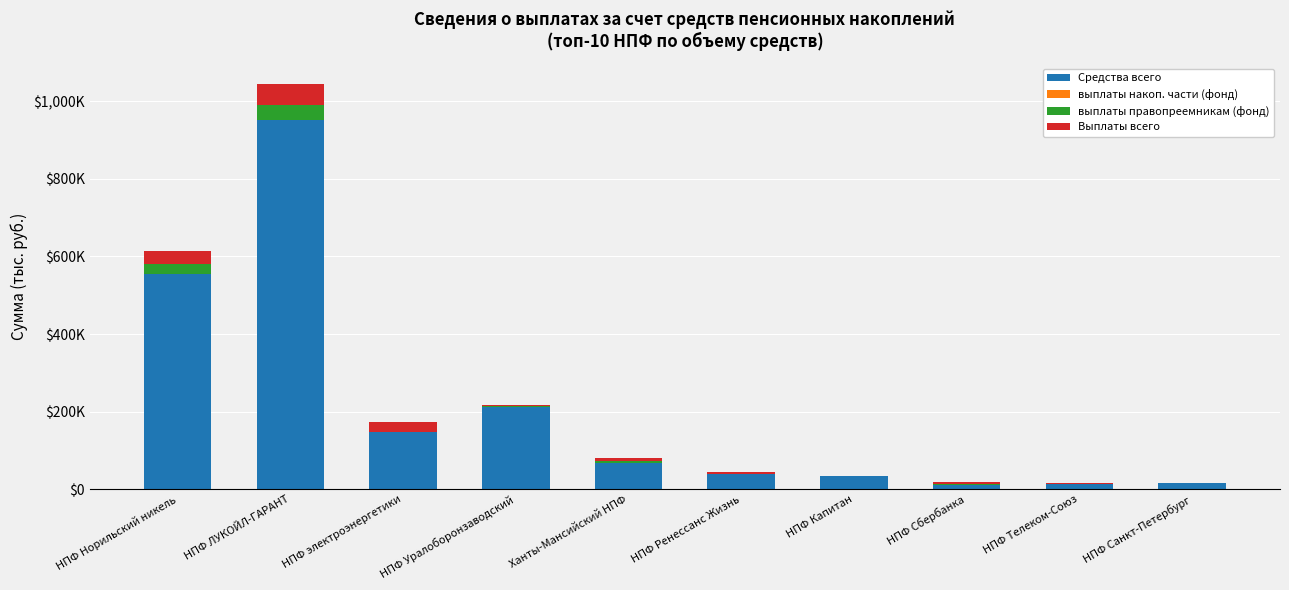

Are the bars grouped side by side (vs. stacked)?

No